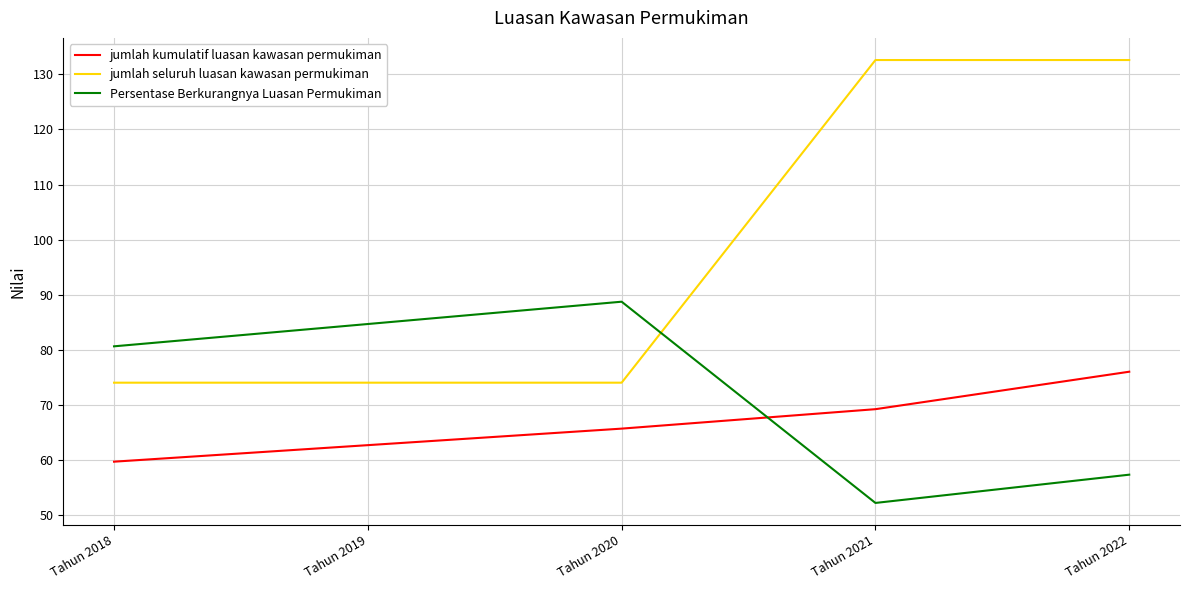

At Tahun 2019, list the series in order from smallest to largest.

jumlah kumulatif luasan kawasan permukiman, jumlah seluruh luasan kawasan permukiman, Persentase Berkurangnya Luasan Permukiman